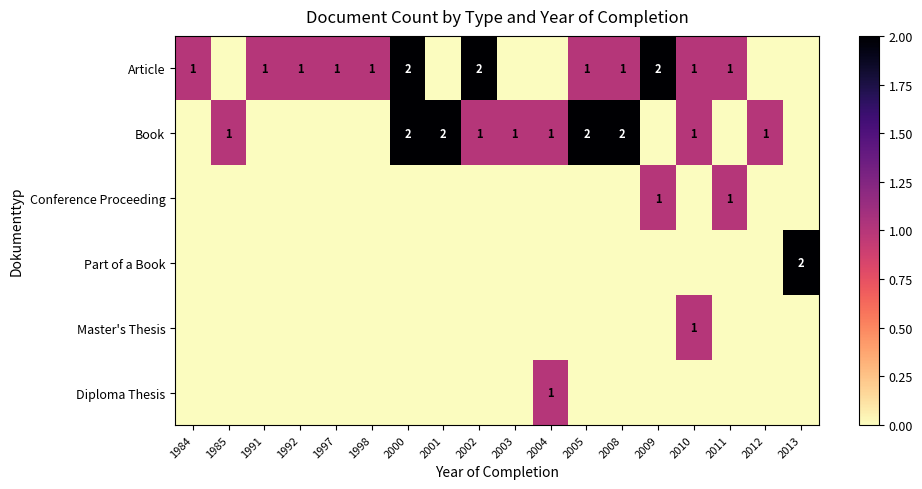

True or false: Part of a Book has a value of 2 at 2013.

True